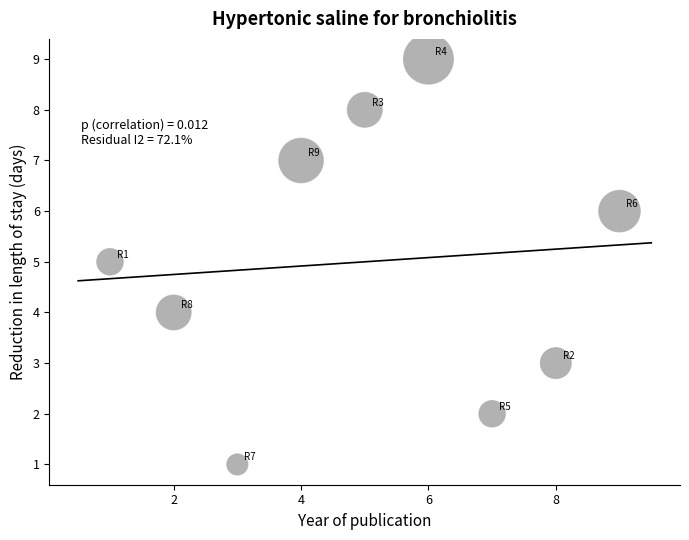

What is the range of Y values (max minus min)?

8